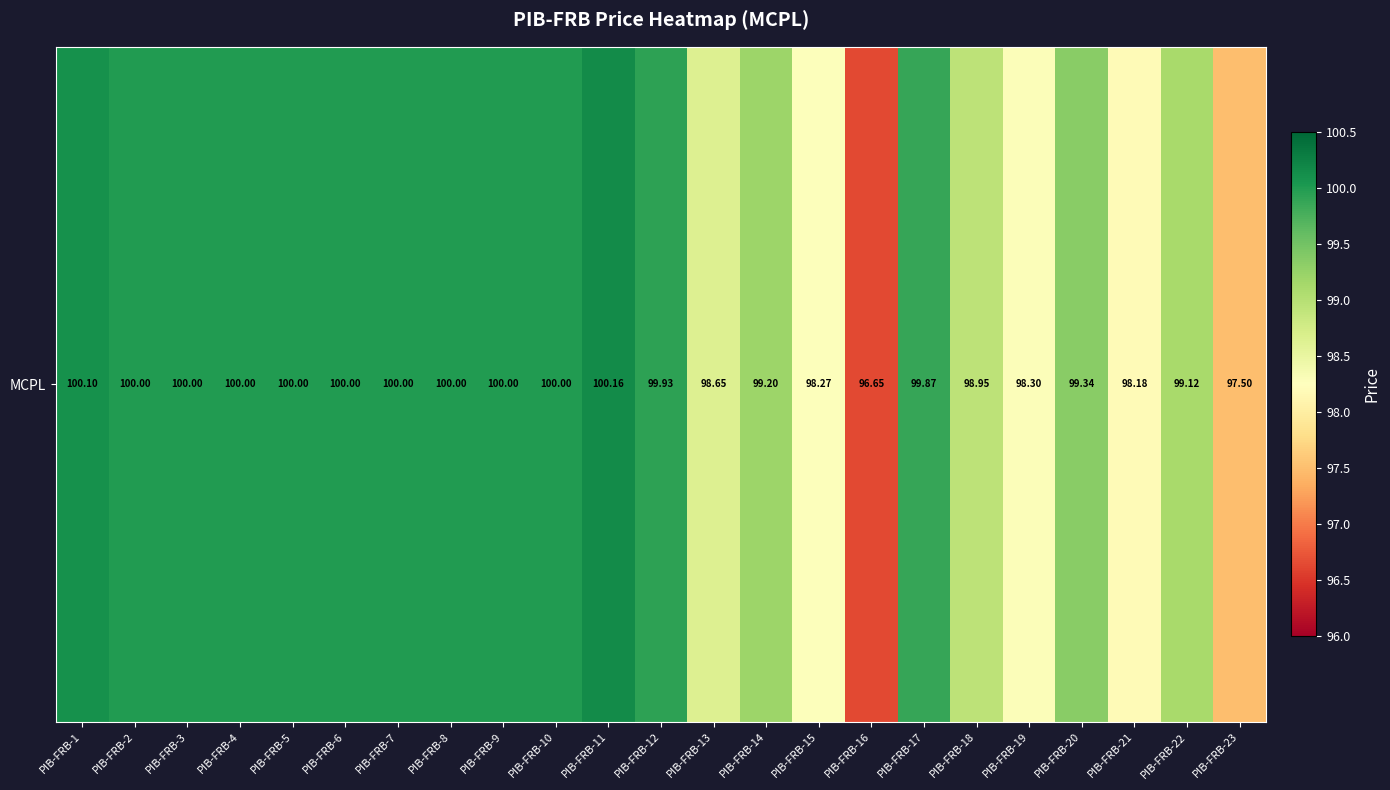

Reading left to right, extract all data points from this chart.

PIB-FRB-1=100.1	PIB-FRB-2=100.0	PIB-FRB-3=100.0	PIB-FRB-4=100.0	PIB-FRB-5=100.0	PIB-FRB-6=100.0	PIB-FRB-7=100.0	PIB-FRB-8=100.0	PIB-FRB-9=100.0	PIB-FRB-10=100.0	PIB-FRB-11=100.2	PIB-FRB-12=99.9	PIB-FRB-13=98.7	PIB-FRB-14=99.2	PIB-FRB-15=98.3	PIB-FRB-16=96.7	PIB-FRB-17=99.9	PIB-FRB-18=99.0	PIB-FRB-19=98.3	PIB-FRB-20=99.3	PIB-FRB-21=98.2	PIB-FRB-22=99.1	PIB-FRB-23=97.5